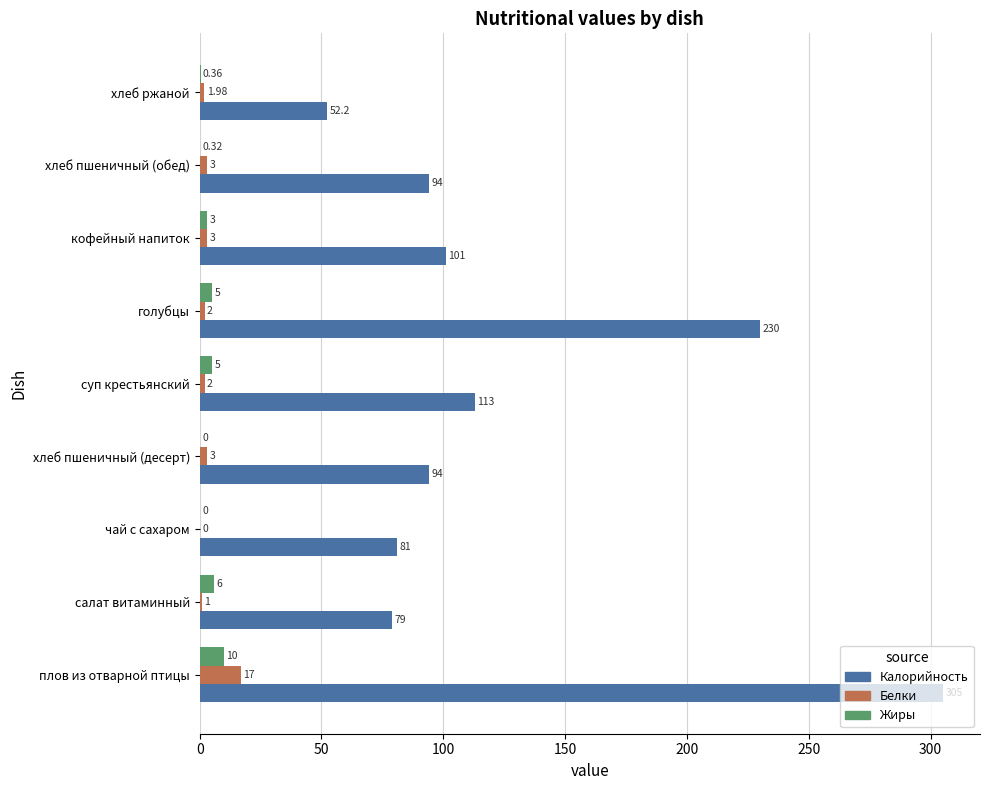

Is the value of Жиры at салат витаминный greater than the value of Белки at хлеб ржаной?

Yes